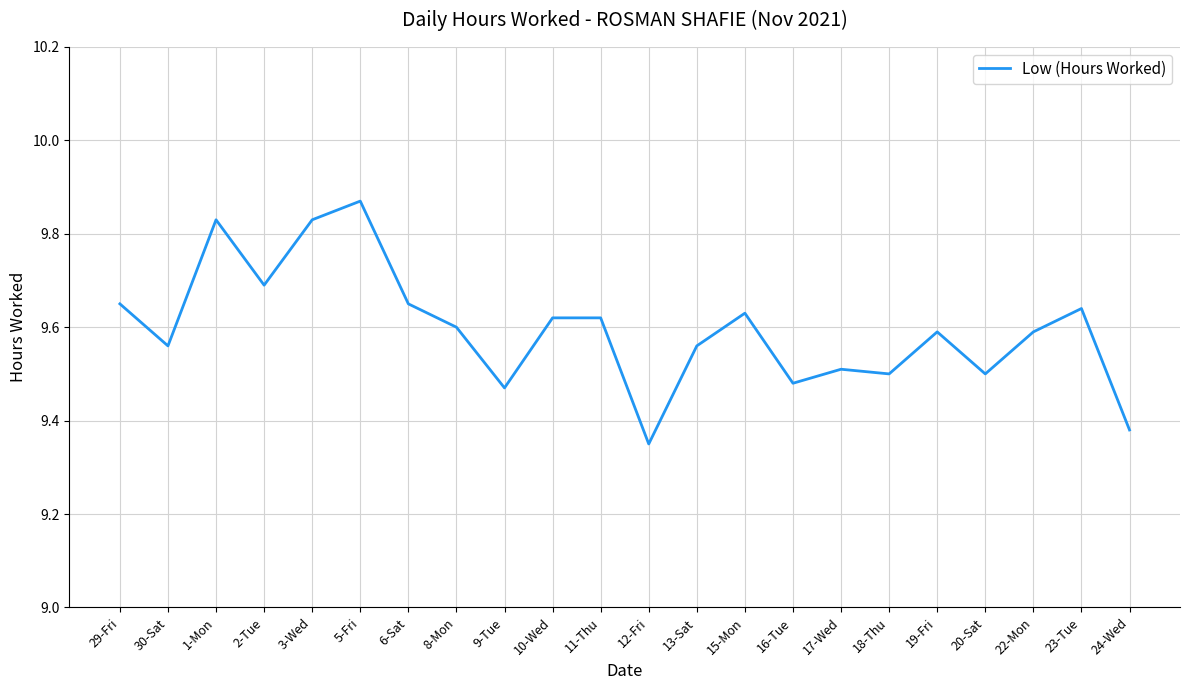

Which category has the highest value across all series?

5-Fri